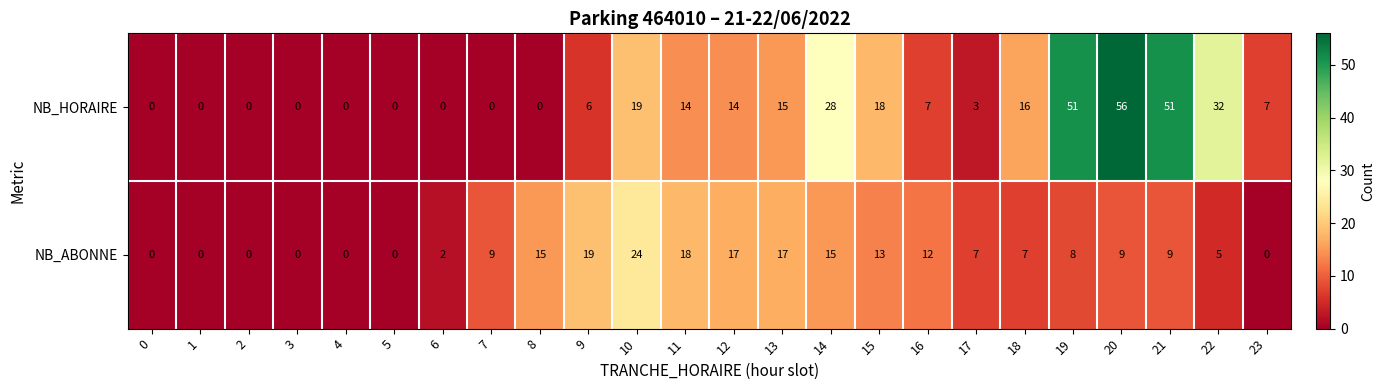

Rank the series by their maximum value, from lowest to highest.

NB_ABONNE, NB_HORAIRE